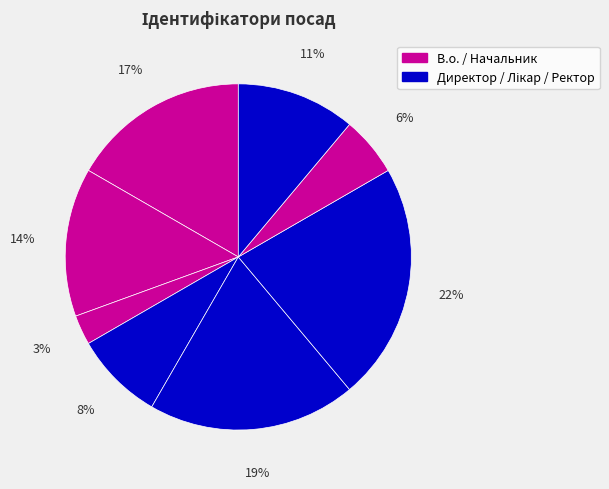

How many slices are in this pie chart?

8